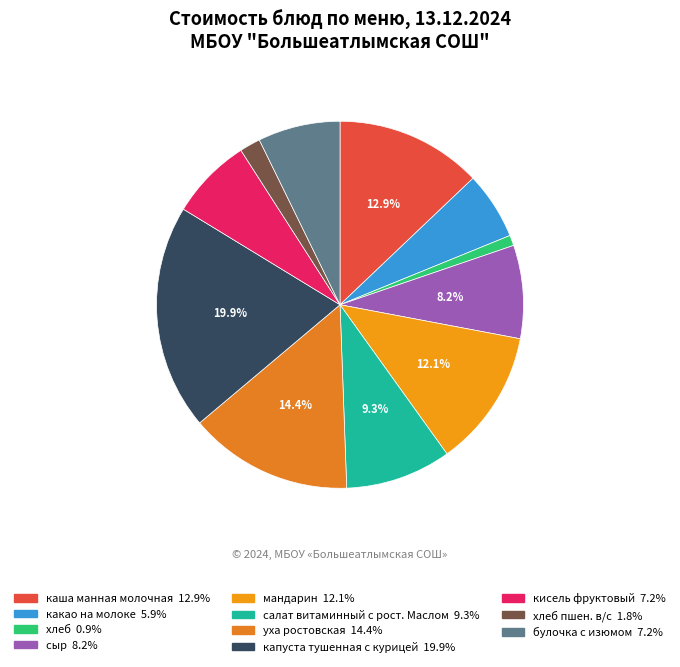

Which slice is the largest?

капуста тушенная с курицей